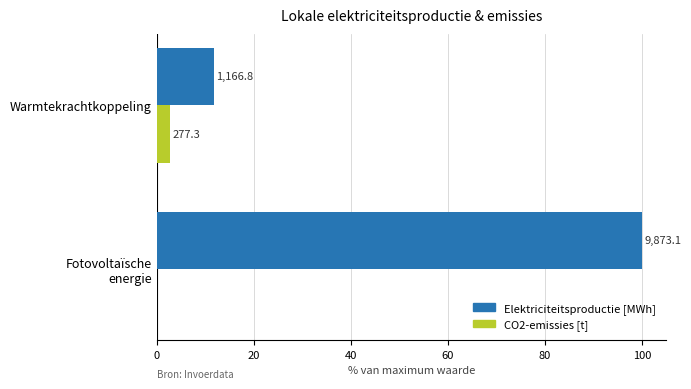

What are all the series names shown in the legend?

Elektriciteitsproductie [MWh], CO2-emissies [t]